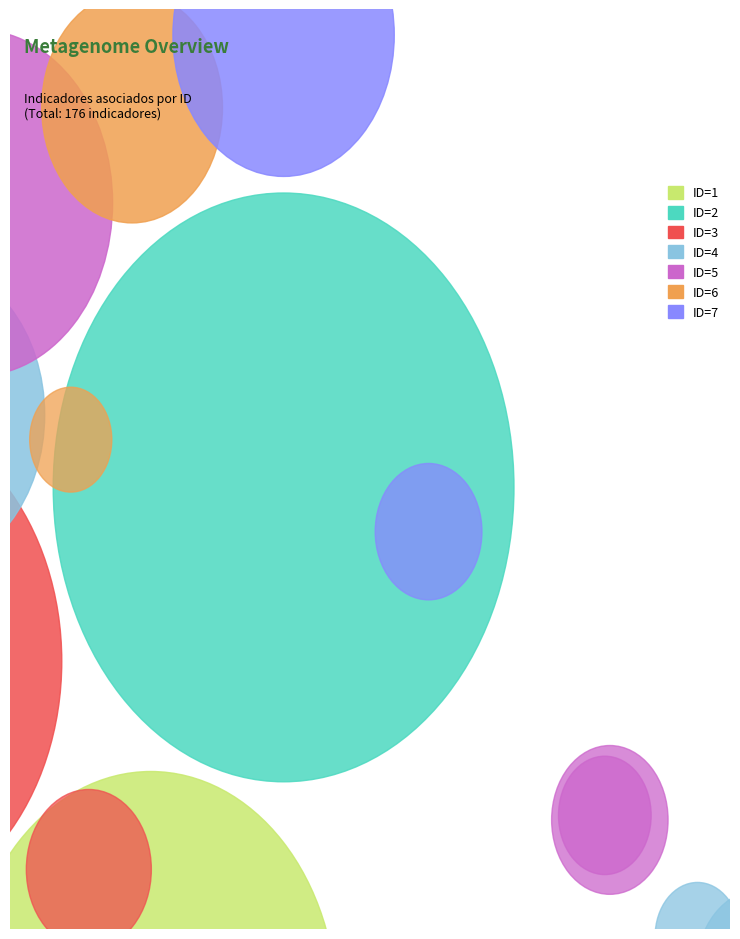

True or false: ID=2 accounts for 7% of the total.

True